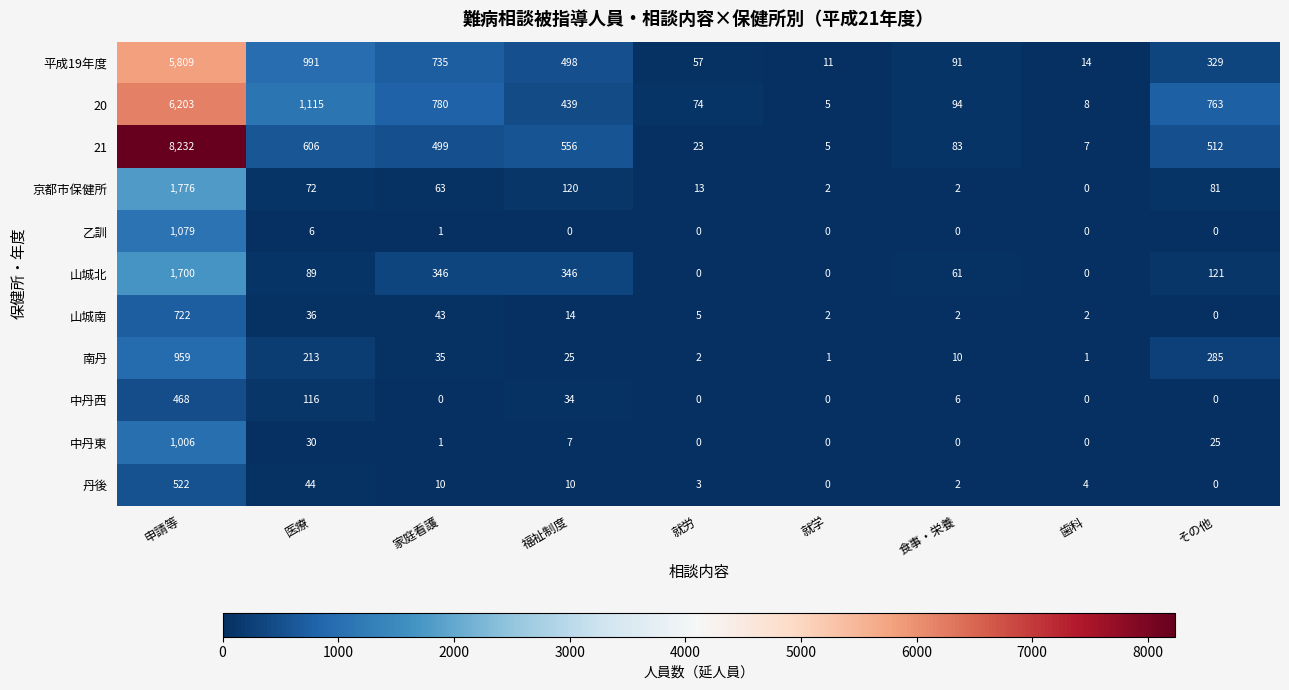

Is the value of 丹後 at 福祉制度 greater than the value of 京都市保健所 at 福祉制度?

No